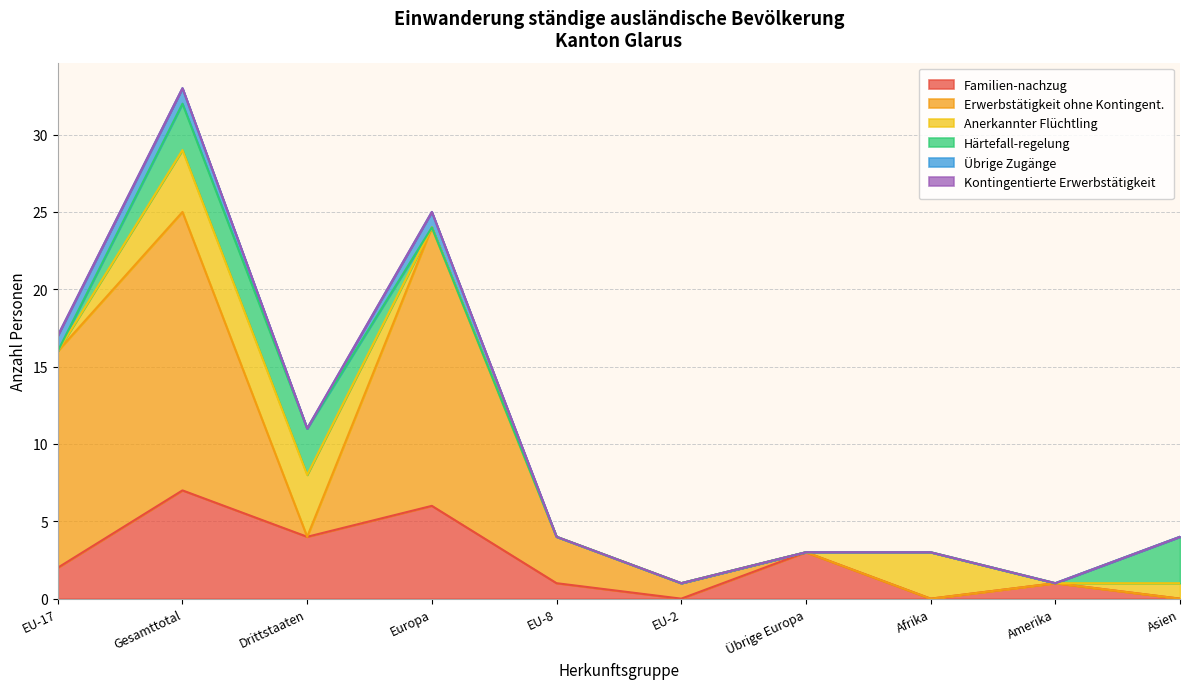

What is the total value across all series at Gesamttotal?

33